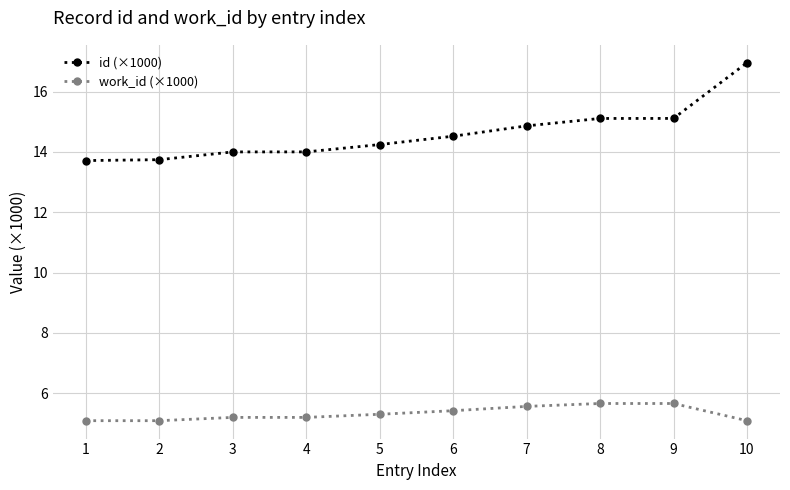

True or false: id (×1000) has a value of 19.7 at 9.

False